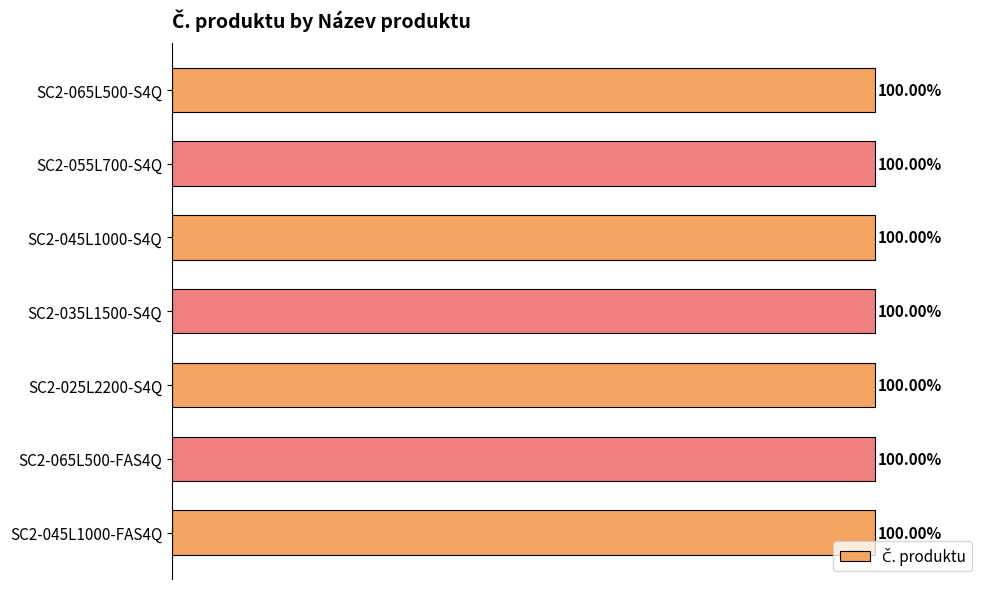

What is the greatest value displayed?

100.0